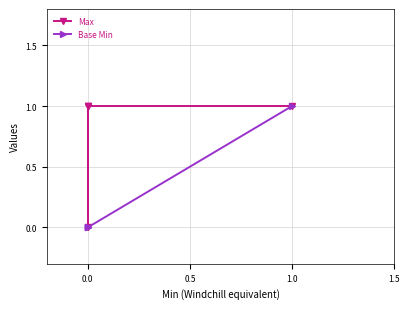

Between −0.5 and 0.5, which series saw the biggest shift?

Max